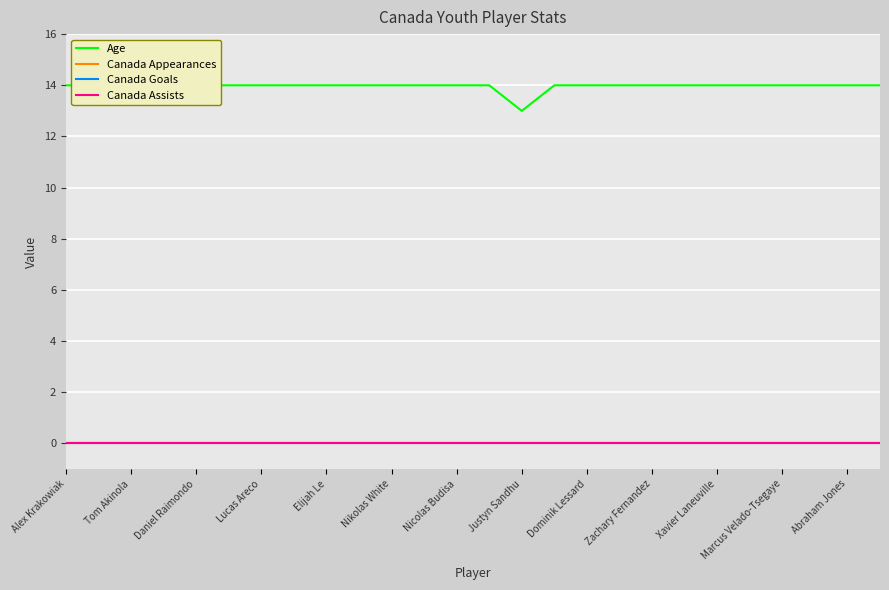

Which series has the largest total across all categories?

Age